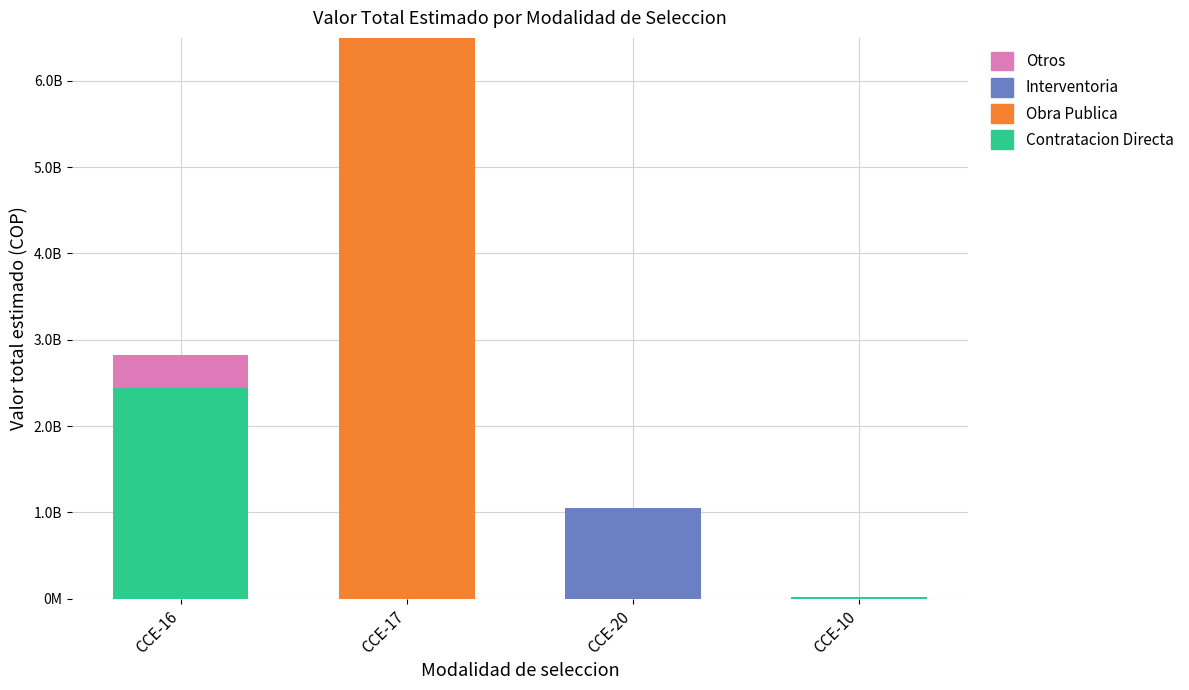

What are all the series names shown in the legend?

Otros, Interventoria, Obra Publica, Contratacion Directa